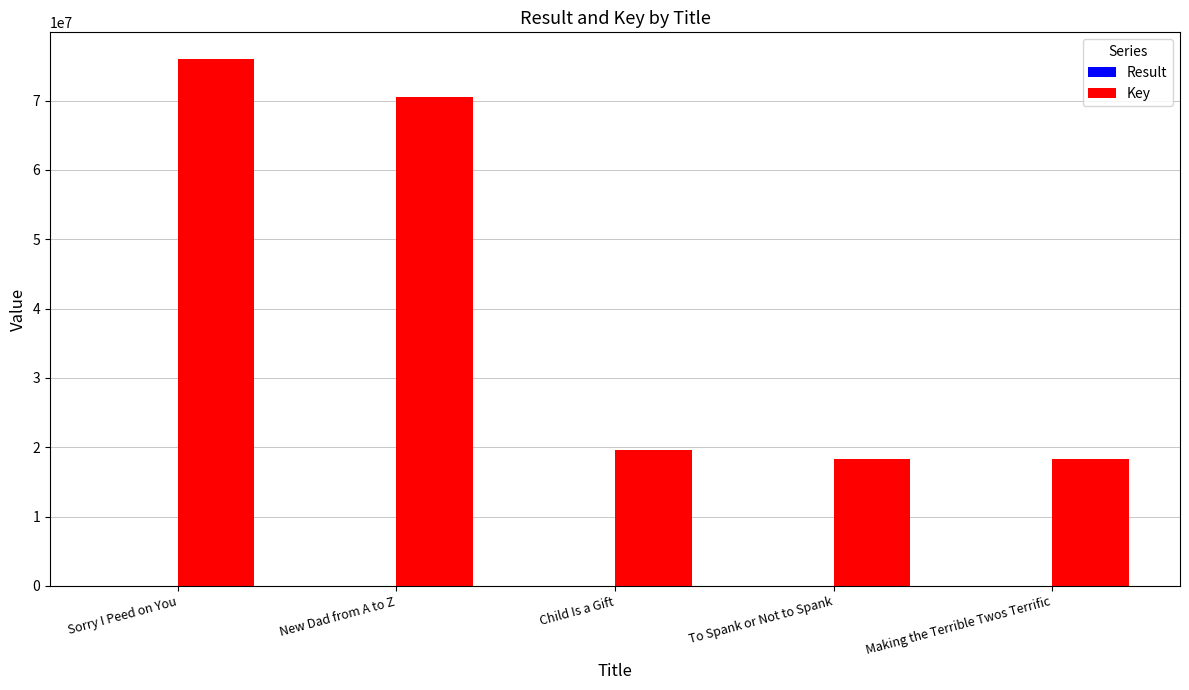

Which category has the highest value in the Key series?

Sorry I Peed on You